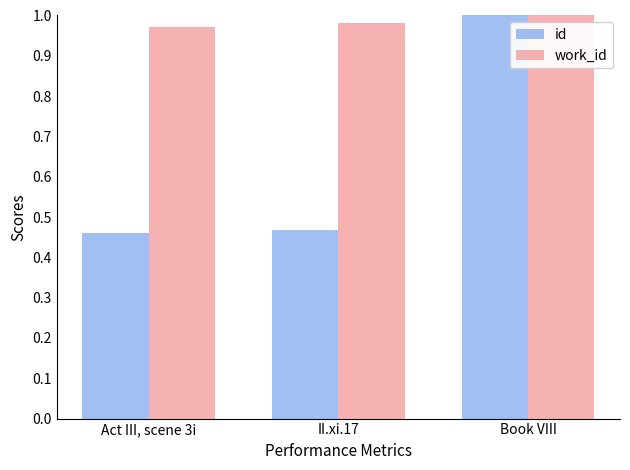

Count the id values in the range 0 to 1.

3